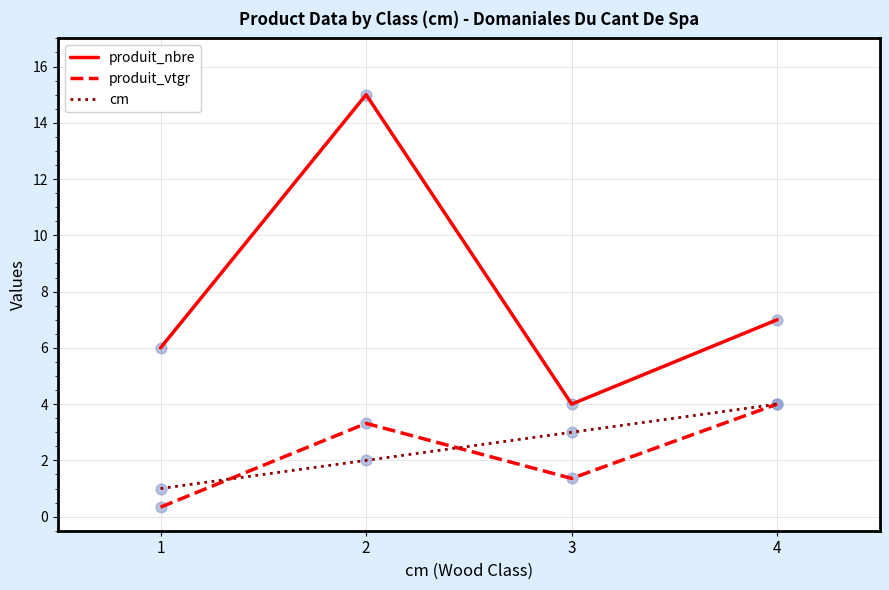

Is the value of produit_nbre at 4 greater than the value of produit_vtgr at 3?

Yes